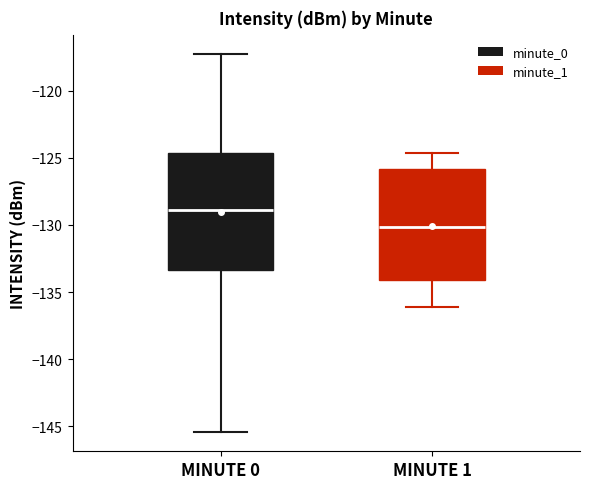

Which box is the tallest, from its lower edge to its upper edge?

MINUTE 0